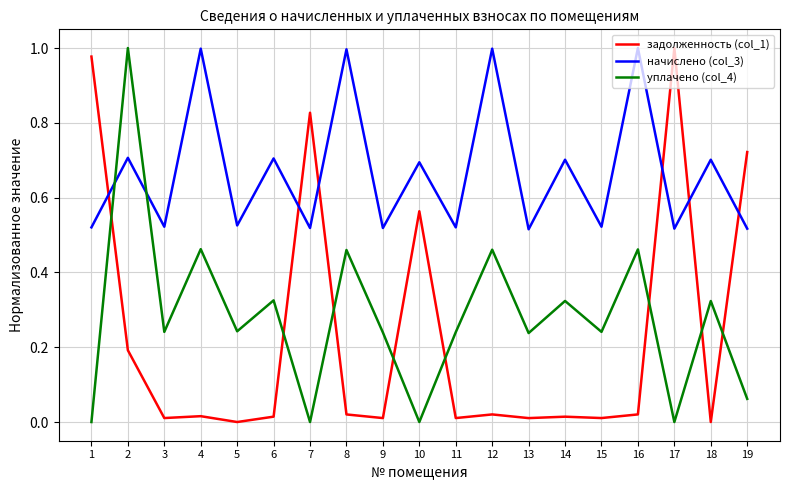

True or false: уплачено (col_4) and задолженность (col_1) cross at least once.

True